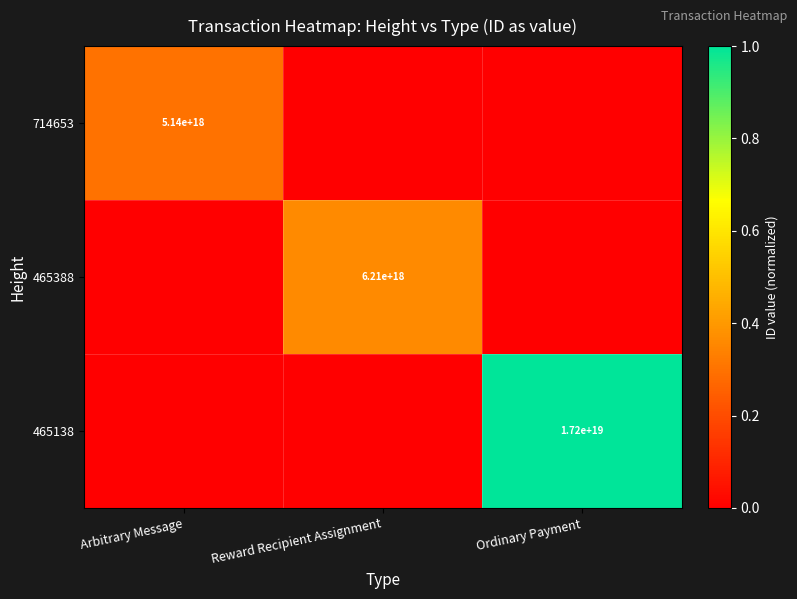

Which has a higher value, Reward Recipient Assignment or Arbitrary Message?

Arbitrary Message